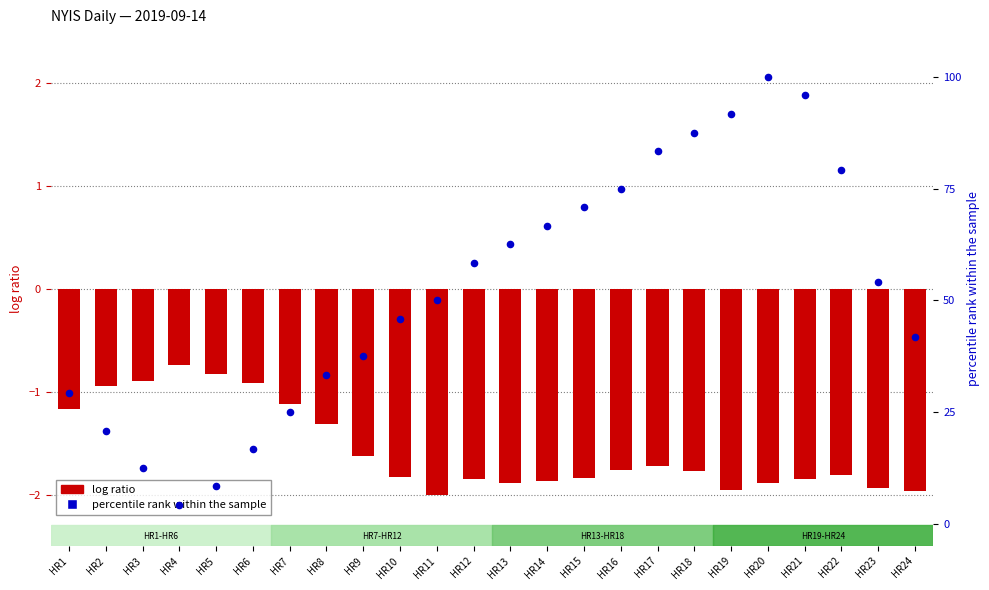

At which category is the sum across all series the highest?

HR20